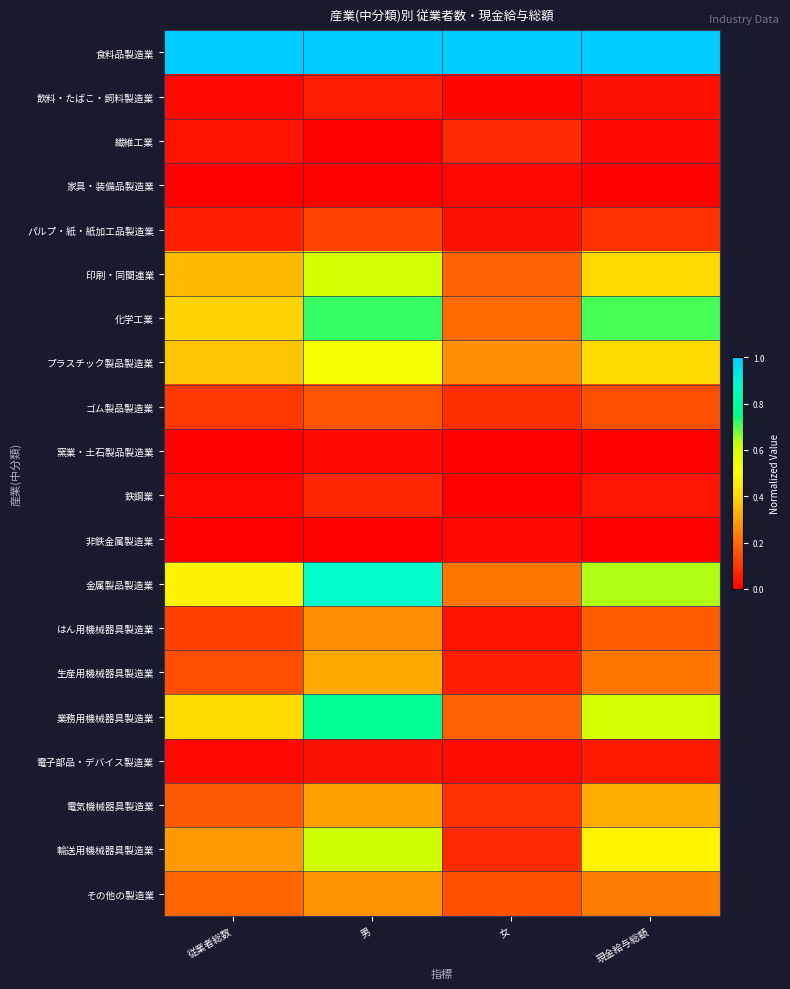

Between 女 and 現金給与総額, which is larger?

女